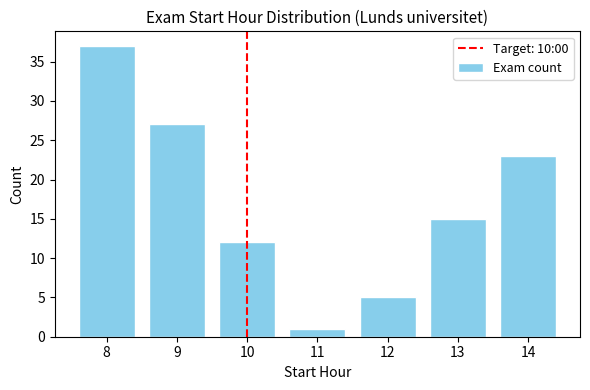

Reading left to right, transcribe all the data shown in this chart.

8=37	9=27	10=12	11=1	12=5	13=15	14=23